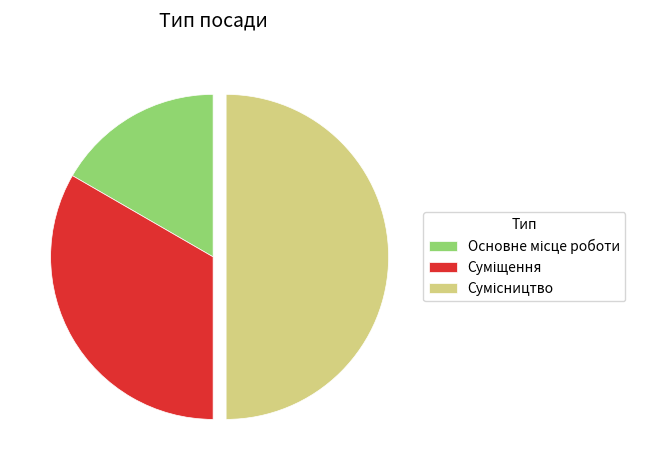

Rank the categories by value from lowest to highest.

Основне місце роботи, Суміщення, Сумісництво